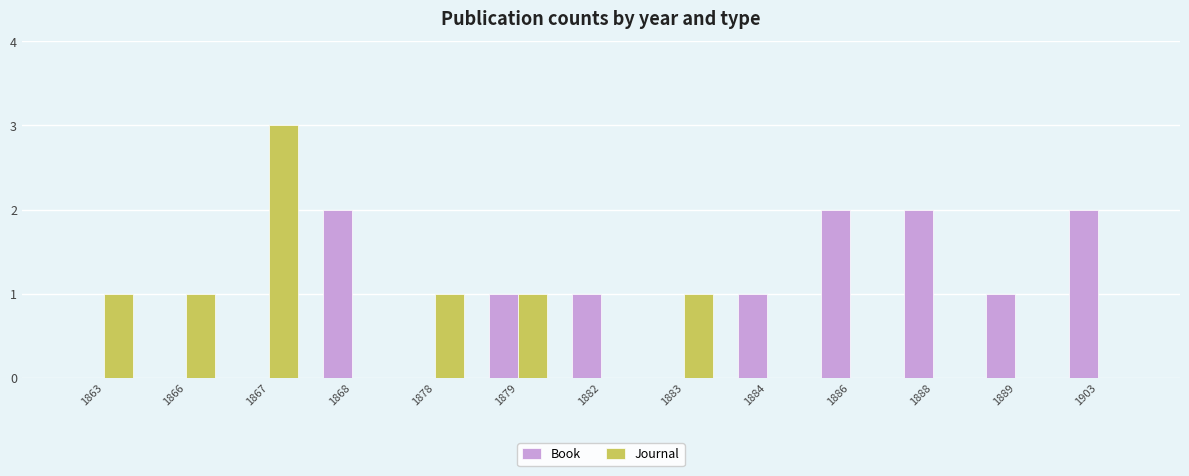

What is the greatest value displayed?

3